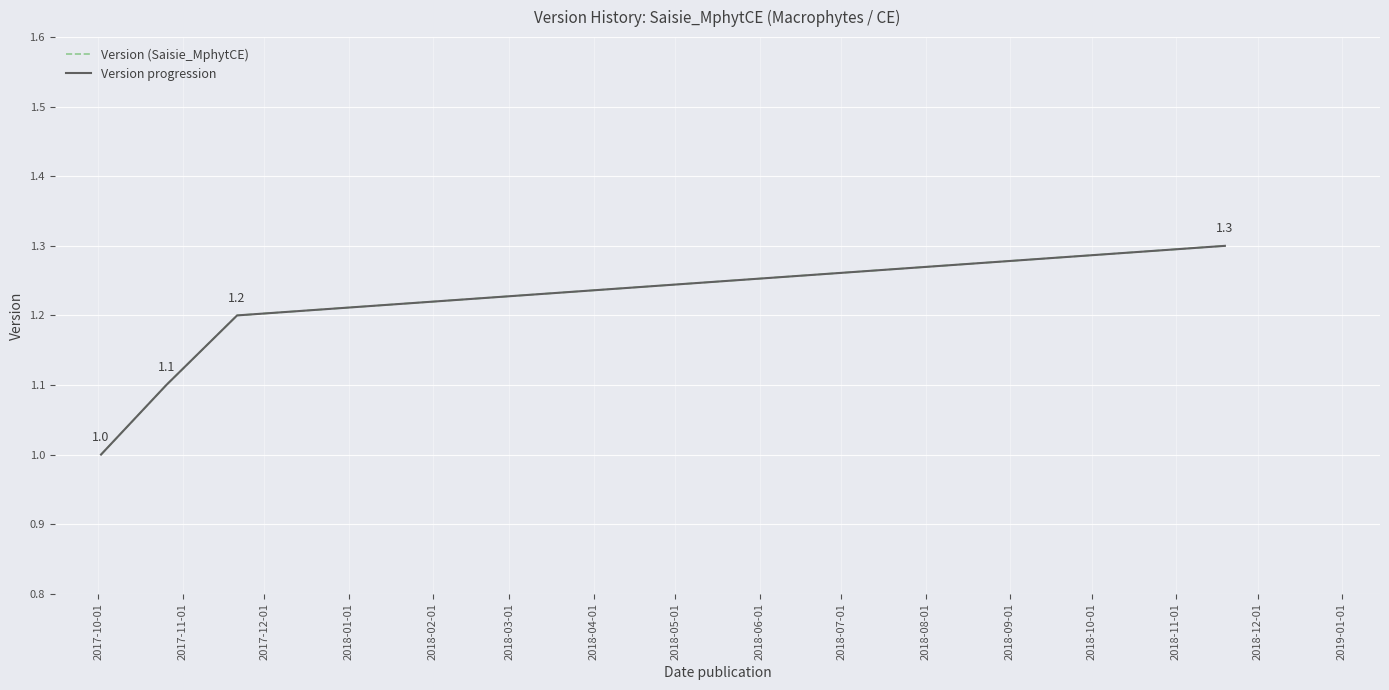

True or false: Version (Saisie_MphytCE) and Version progression cross at least once.

False